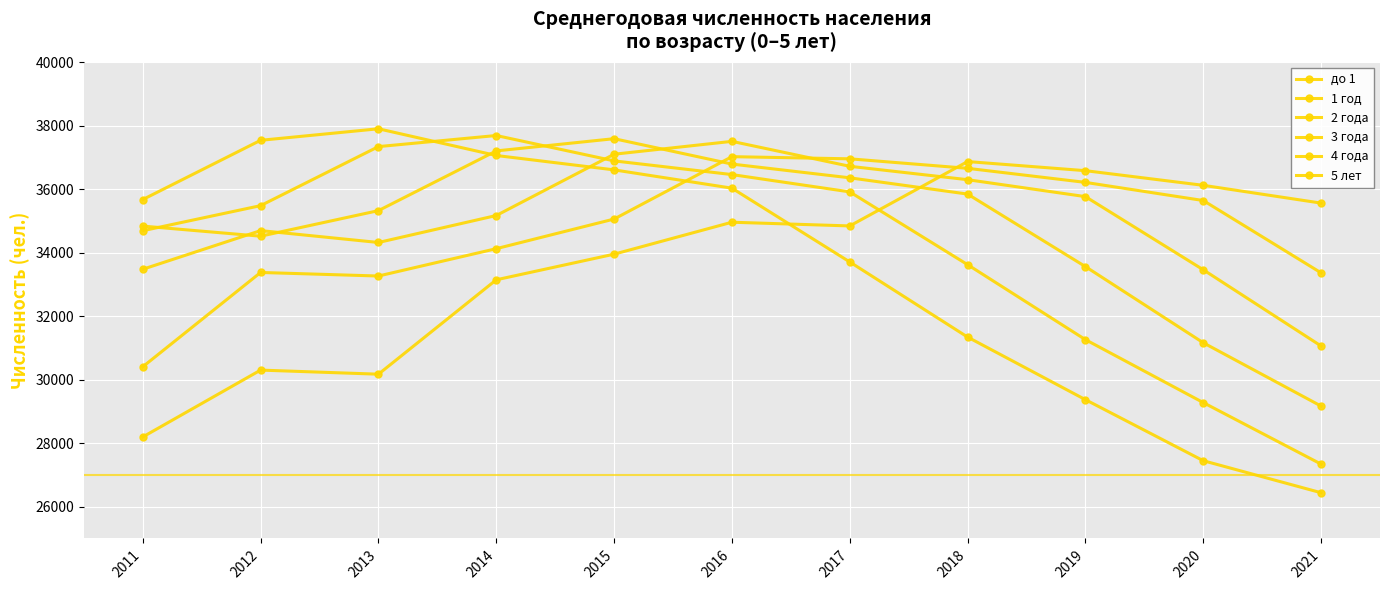

What is the value of the 2 года point at the 6th from the left?

36788